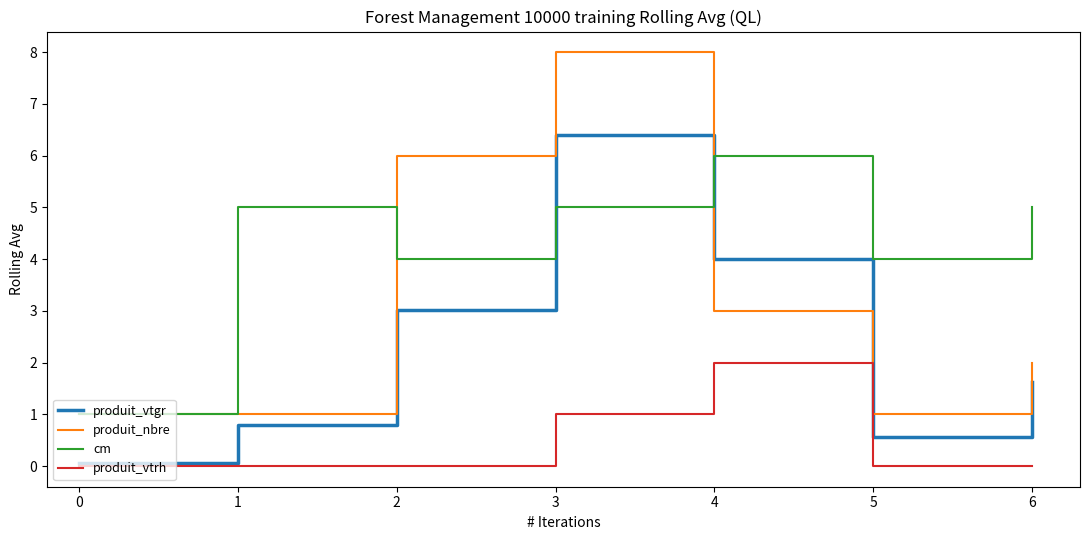

True or false: produit_nbre has a value of 5.5 at 3.

False